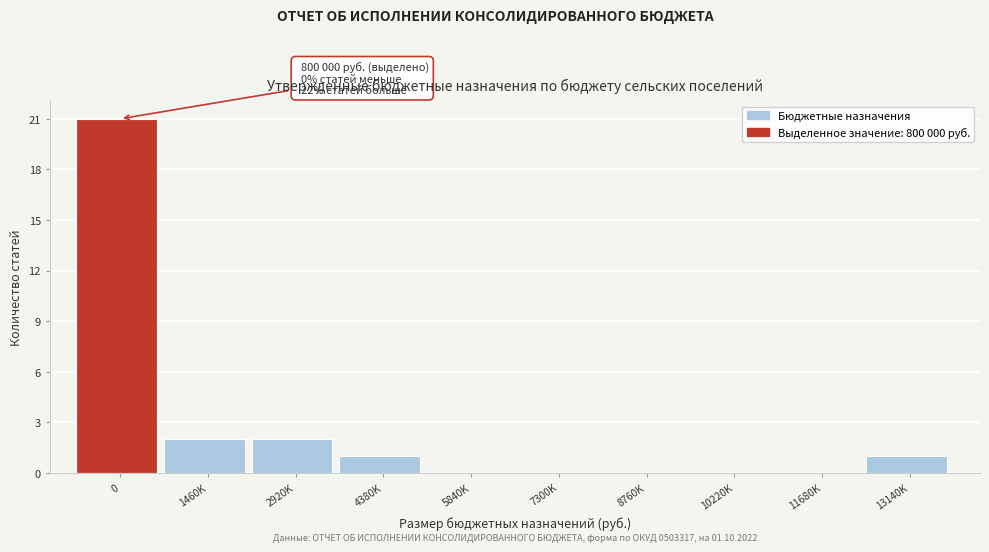

Reading left to right, transcribe all the data shown in this chart.

0=21	1460K=2	2920K=2	4380K=1	5840K=0	7300K=0	8760K=0	10220K=0	11680K=0	13140K=1